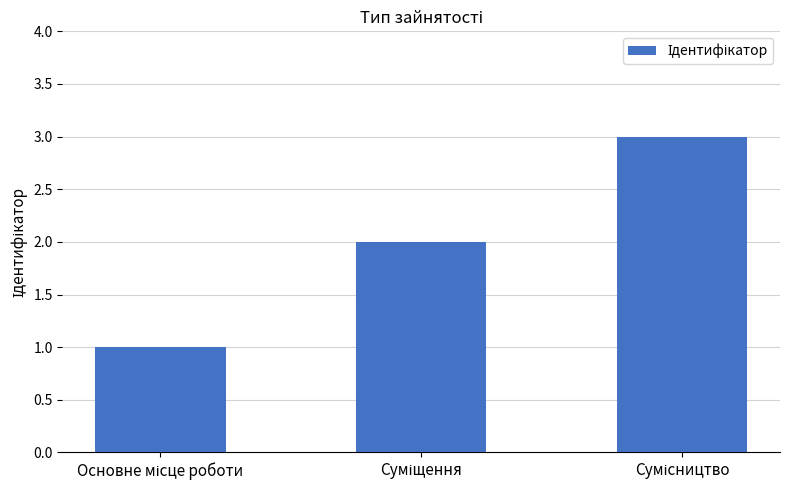

What is the sum of all values?

6